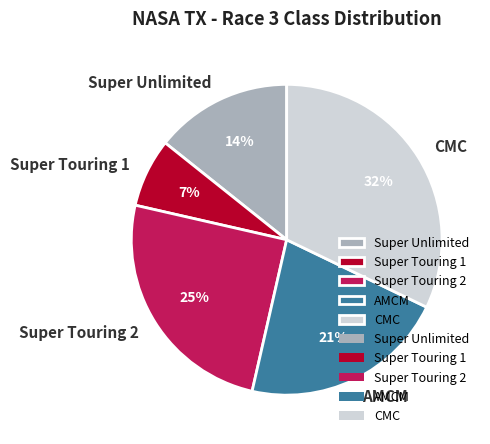

True or false: Super Unlimited accounts for 22% of the total.

False